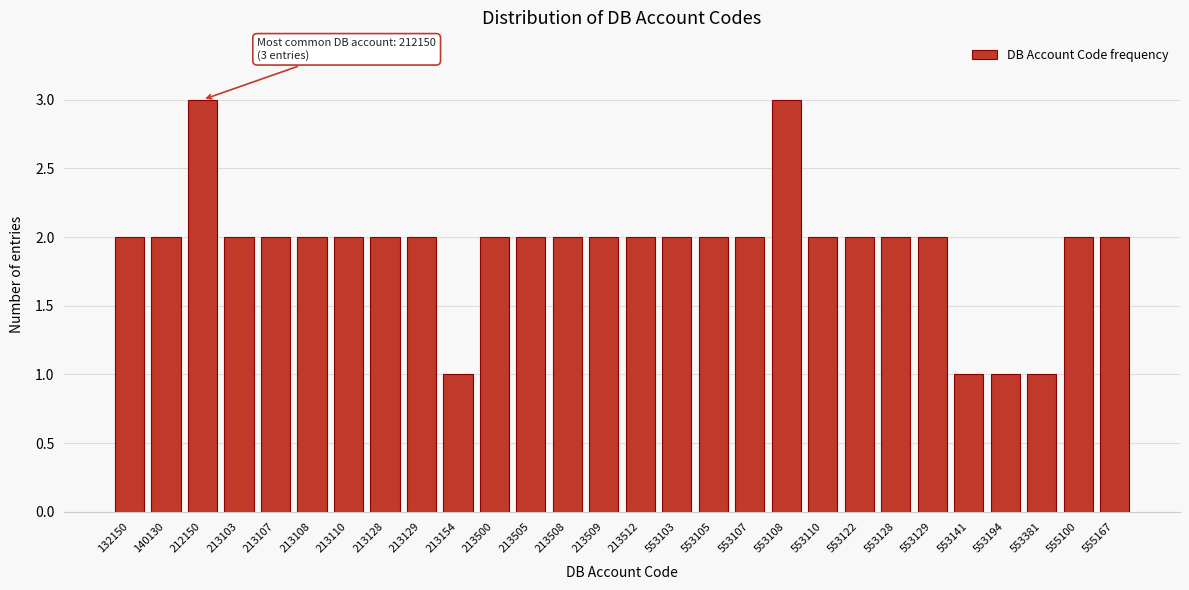

Reading left to right, transcribe all the data shown in this chart.

2	2	3	2	2	2	2	2	2	1	2	2	2	2	2	2	2	2	3	2	2	2	2	1	1	1	2	2